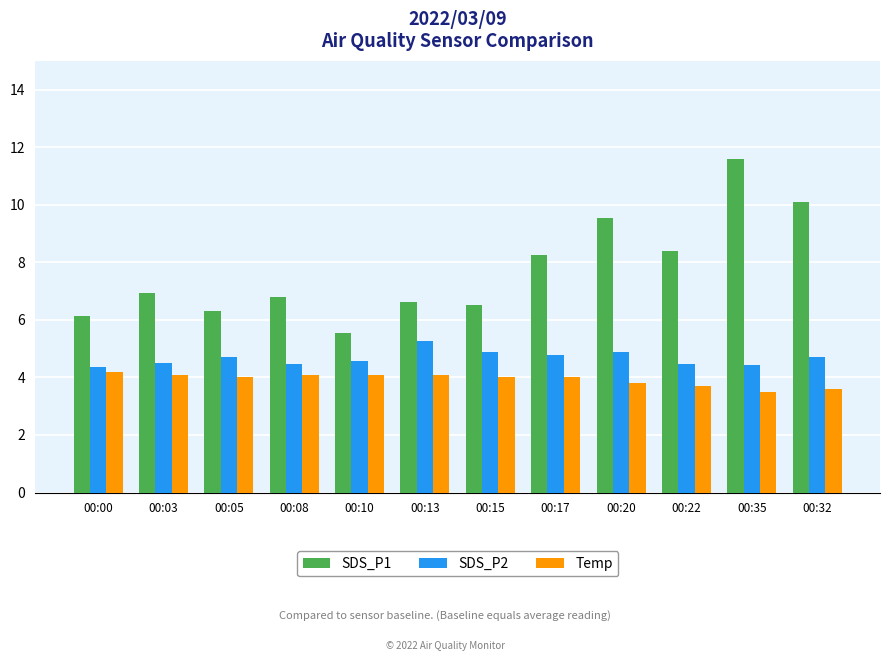

Is it true that SDS_P2 equals 1.5 at 00:22?

False